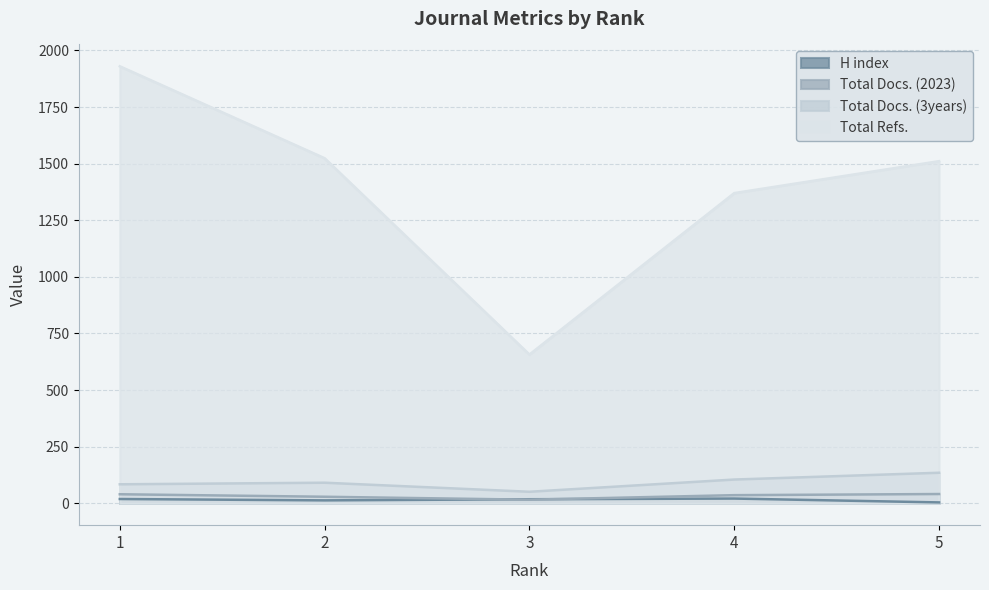

Does the chart have visible grid lines?

Yes